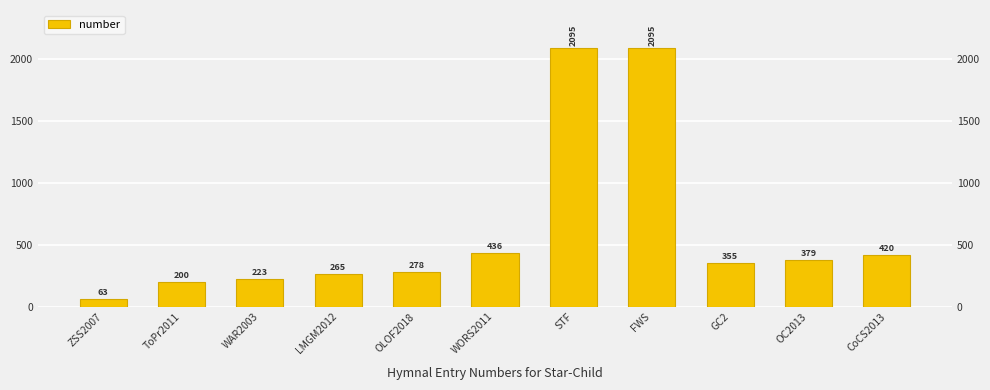

What is the difference between the values at STF and OLOF2018?

1817